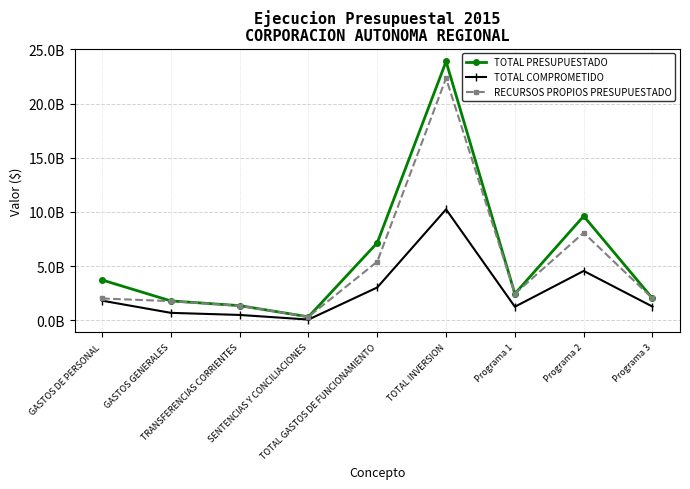

Which series has the largest total across all categories?

TOTAL PRESUPUESTADO